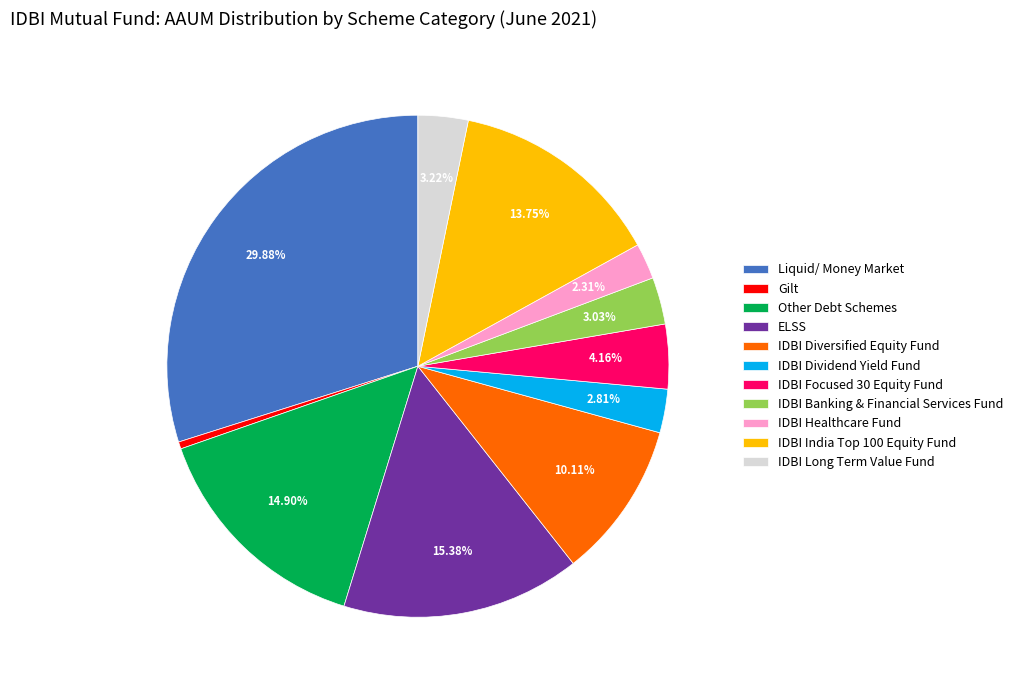

What is the largest slice in the pie chart?

Liquid/ Money Market